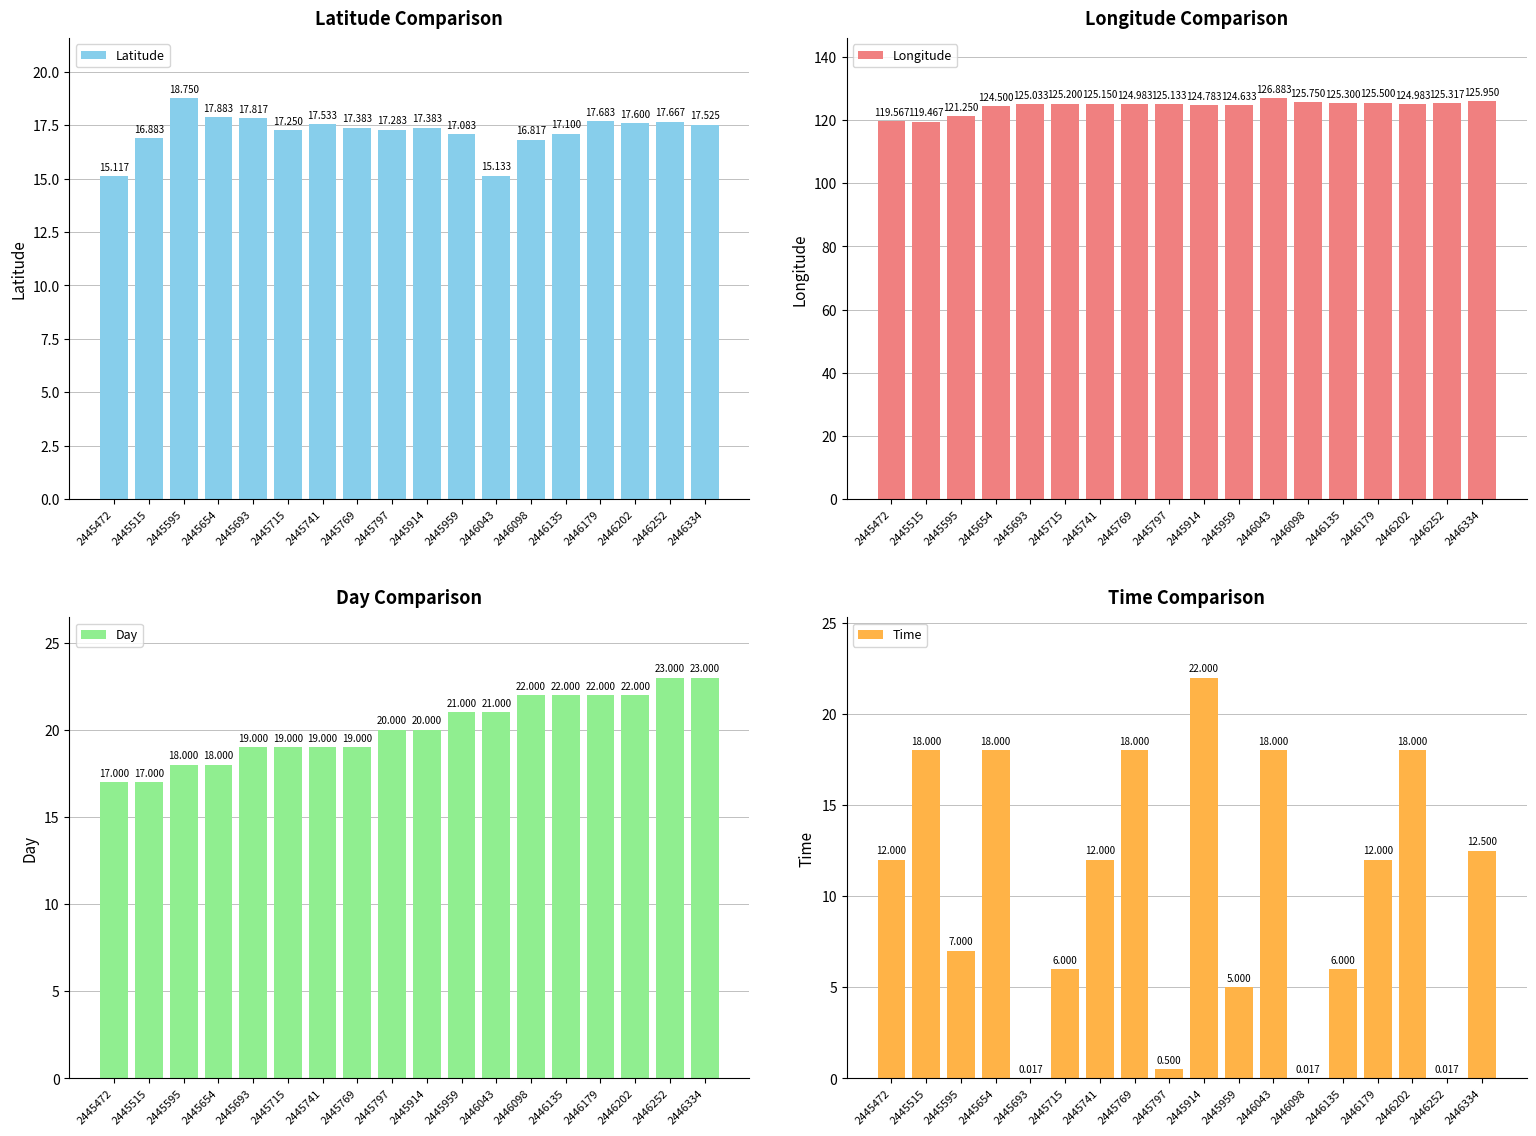

What is the total value across all series at 2445715?

167.4